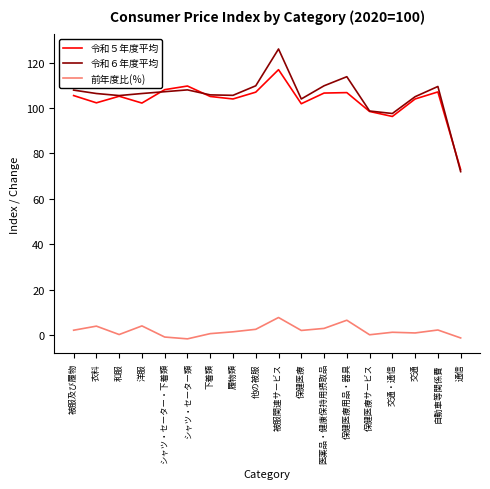

What is the minimum value shown in the chart?

-1.6